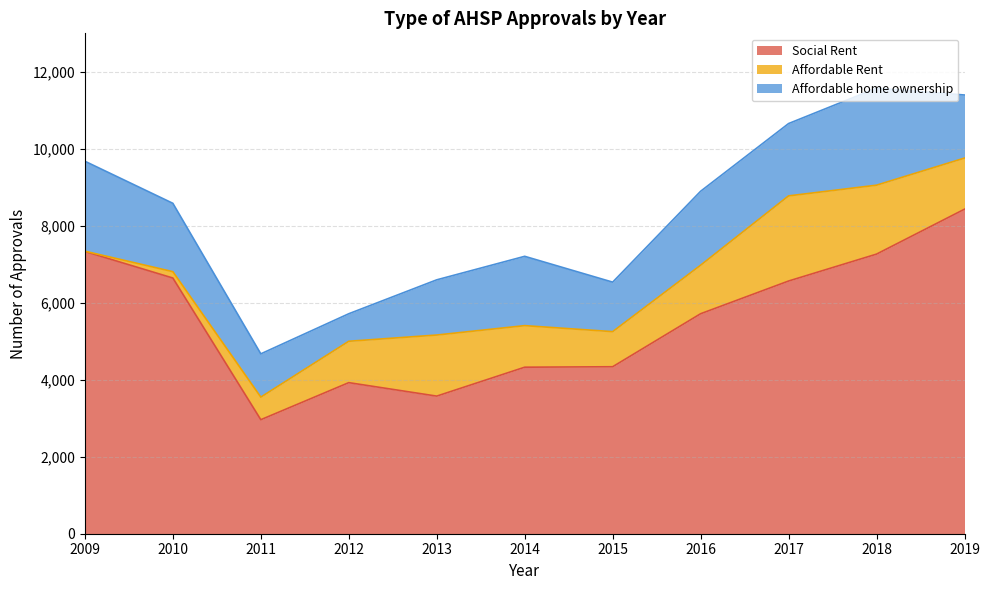

Is it true that Affordable Rent equals 555 at 2013?

False